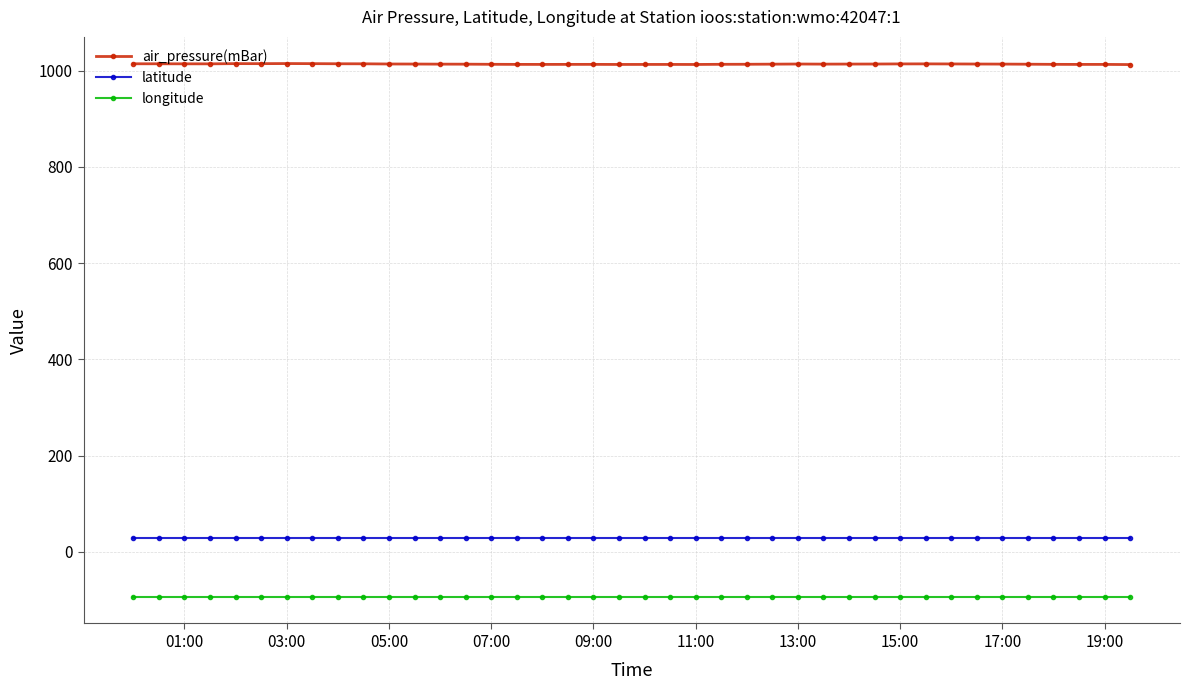

How many lines are shown in the chart?

3